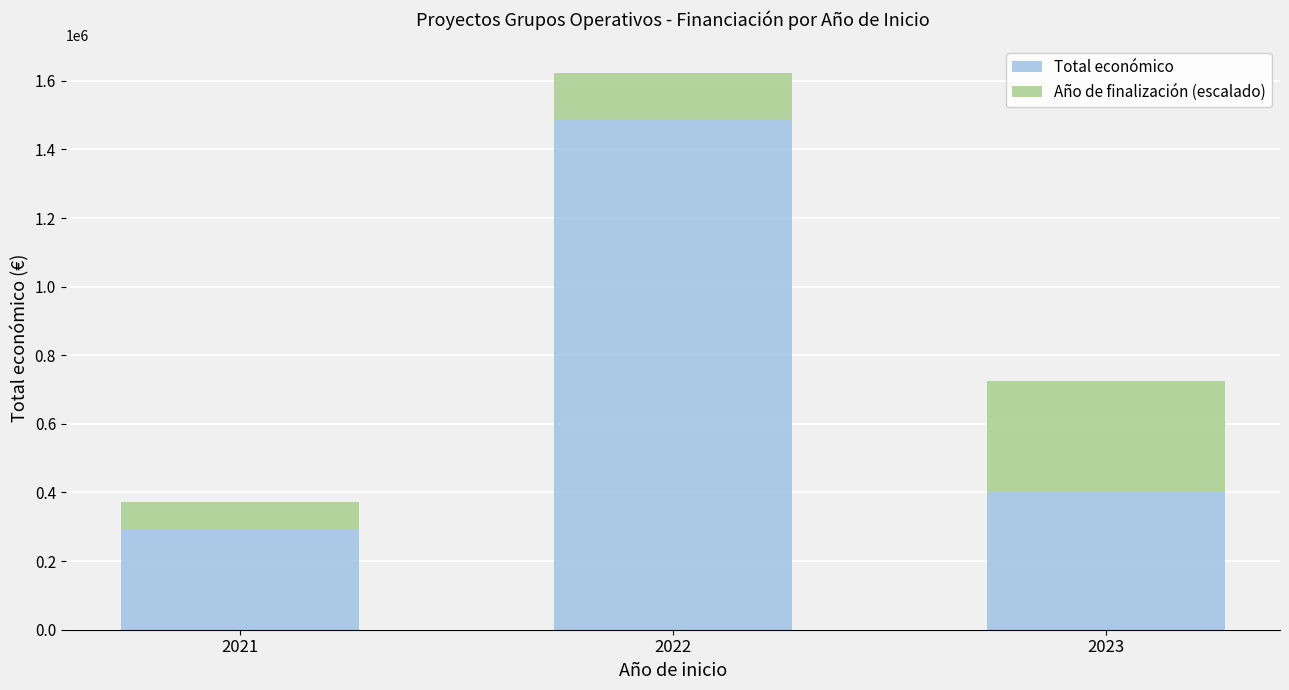

Reading left to right, what are the values for Total económico?

2021=291200.0	2022=1489669.0	2023=404993.0